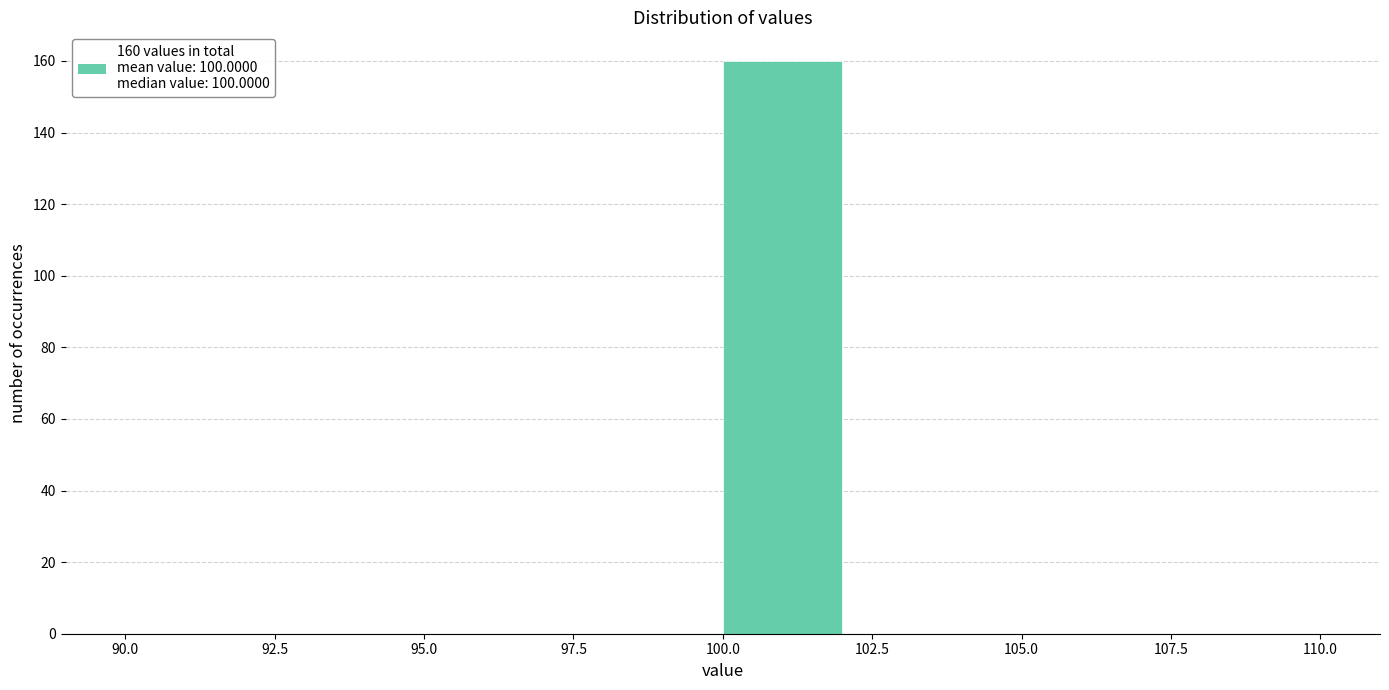

Over which range of the x-axis is the bar tallest?

100 to 102